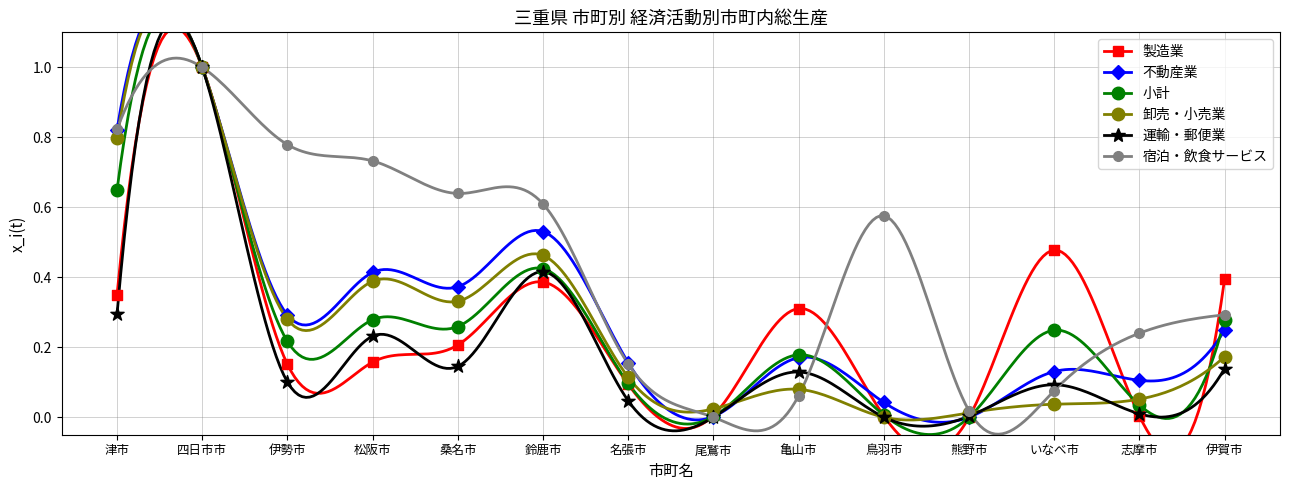

Which series reaches the minimum Y coordinate?

製造業